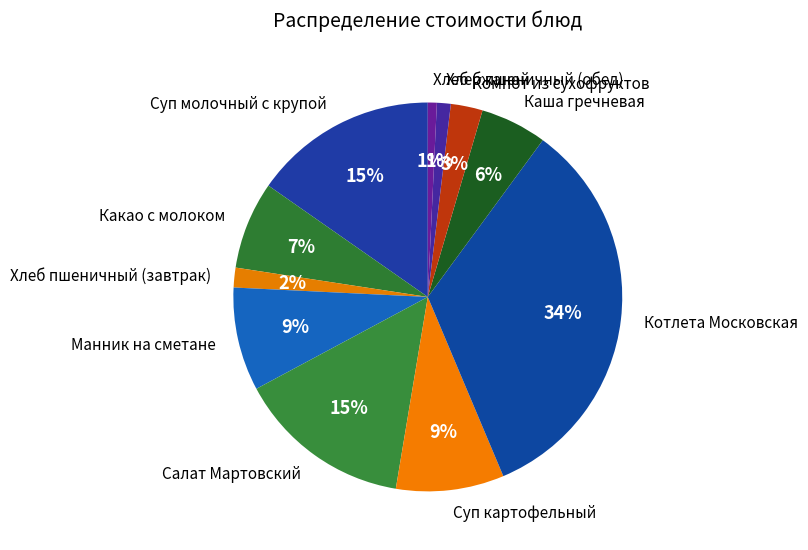

Does Компот из сухофруктов account for over 50% of the chart?

No